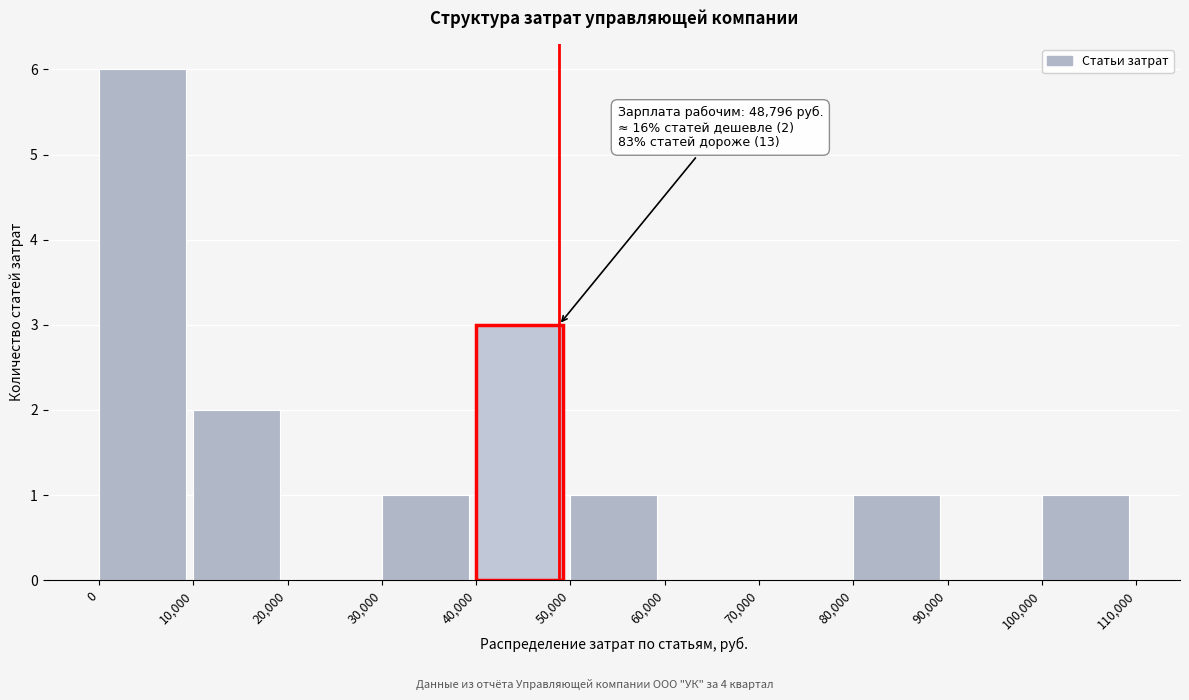

Over which range of the x-axis is the bar tallest?

0 to 10,000